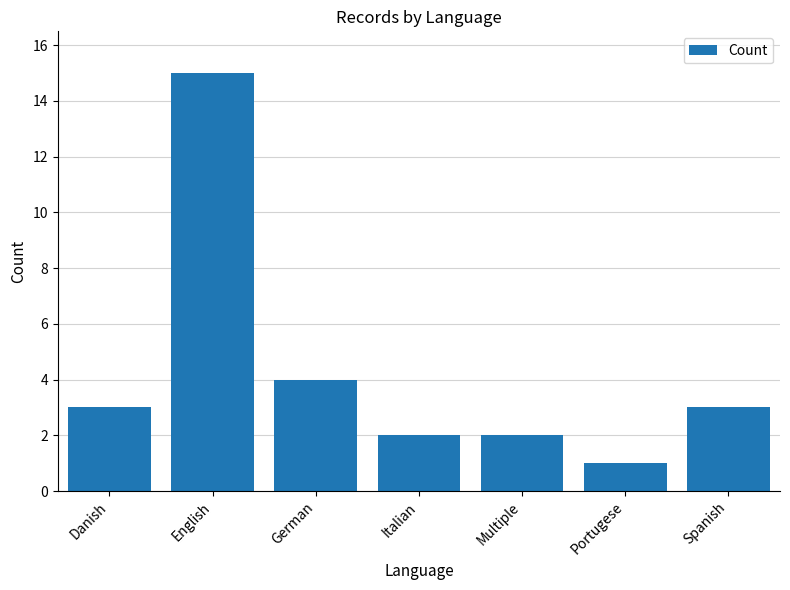

What is the change in value from Danish to Multiple?

-1